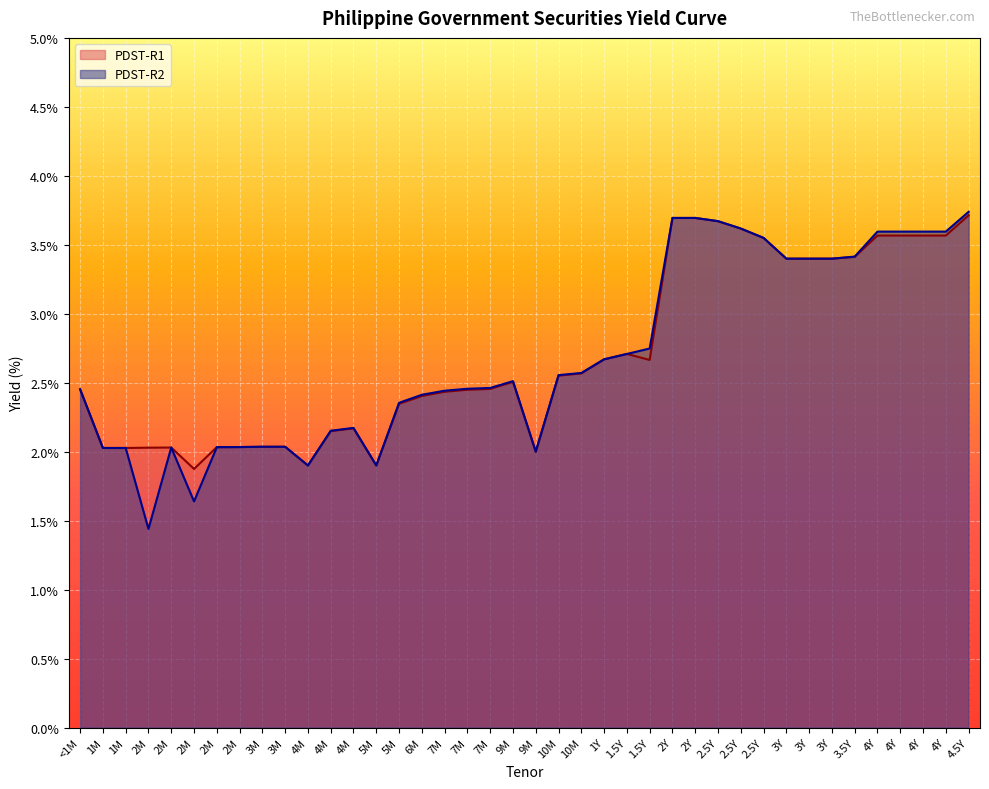

List the labels in order of PDST-R2 line value, smallest first.

2M, 2M, 4M, 5M, 9M, 1M, 1M, 2M, 2M, 2M, 3M, 3M, 4M, 4M, 5M, 6M, 7M, <1M, 7M, 7M, 9M, 10M, 10M, 1Y, 1.5Y, 1.5Y, 3Y, 3Y, 3Y, 3.5Y, 2.5Y, 4Y, 4Y, 4Y, 4Y, 2.5Y, 2.5Y, 2Y, 2Y, 4.5Y